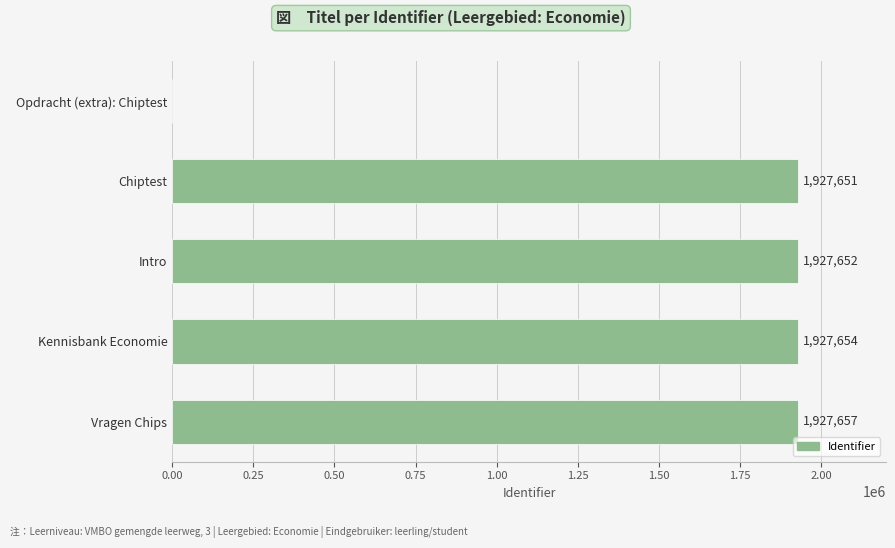

Are the bars horizontal?

Yes